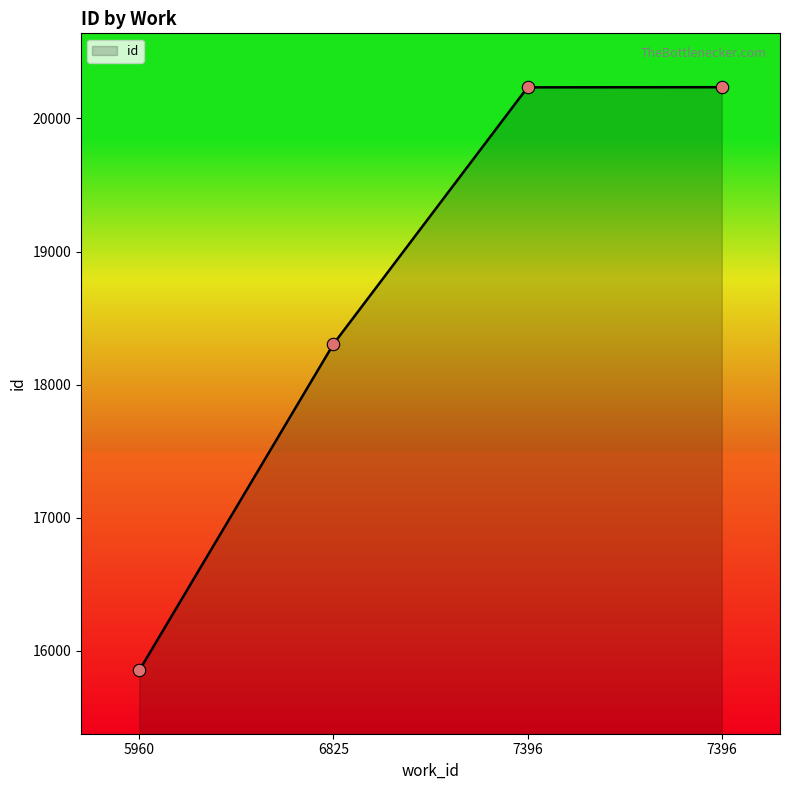

Approximately how many times larger is the value at 6825 compared to 7396?

0.9